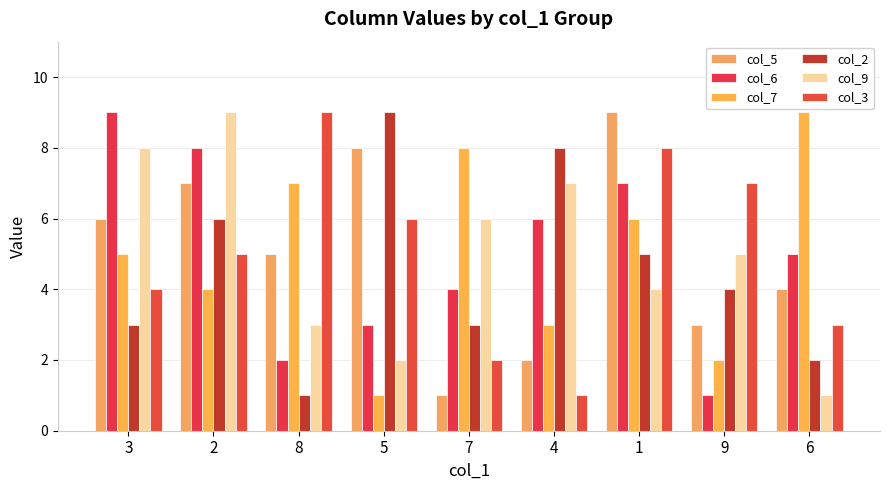

How many data points in col_5 are less than 5?

4